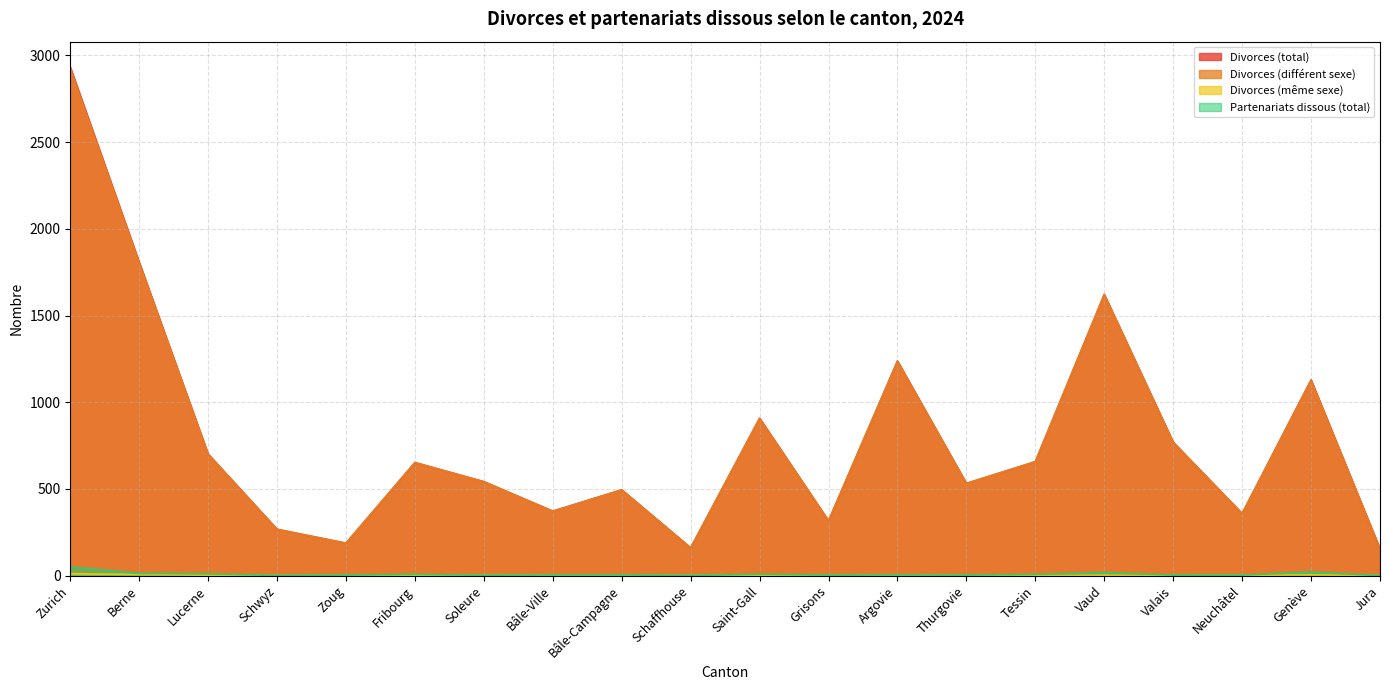

Between Bâle-Campagne and Jura, which is larger?

Bâle-Campagne